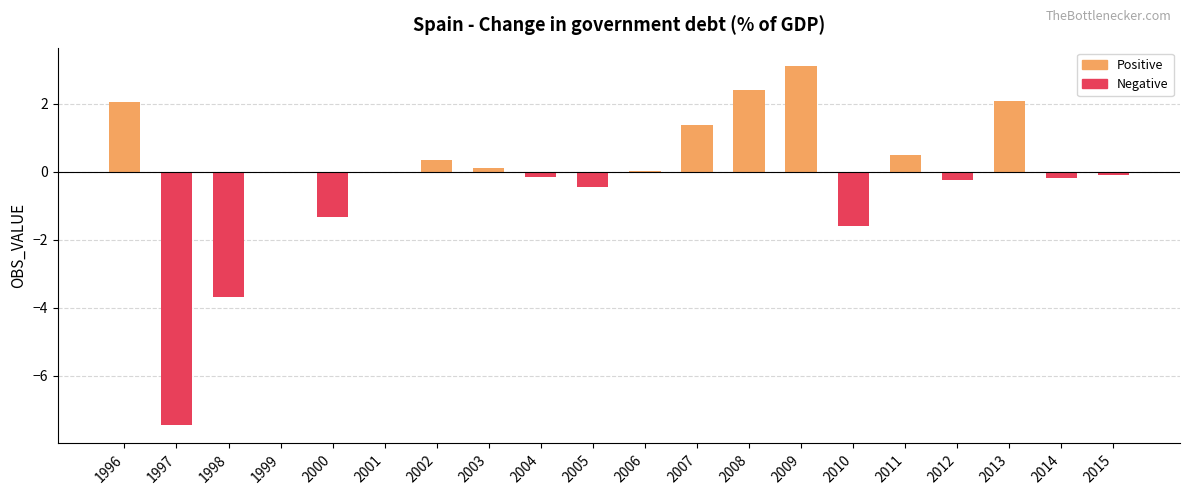

What is the maximum value shown in the chart?

3.1